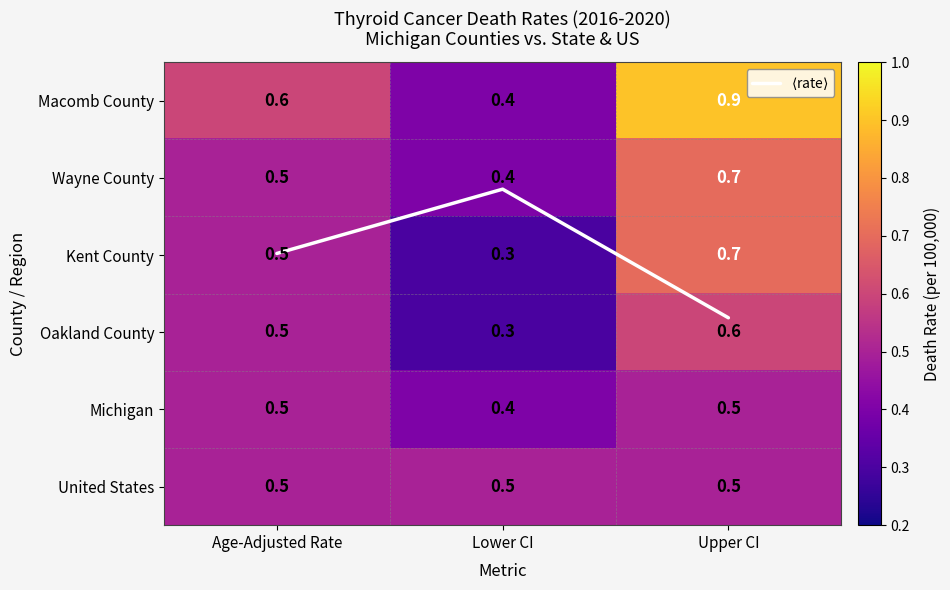

Rank the series by their maximum value, from lowest to highest.

Michigan, United States, Oakland County, Wayne County, Kent County, Macomb County, $\langle$rate$\rangle$